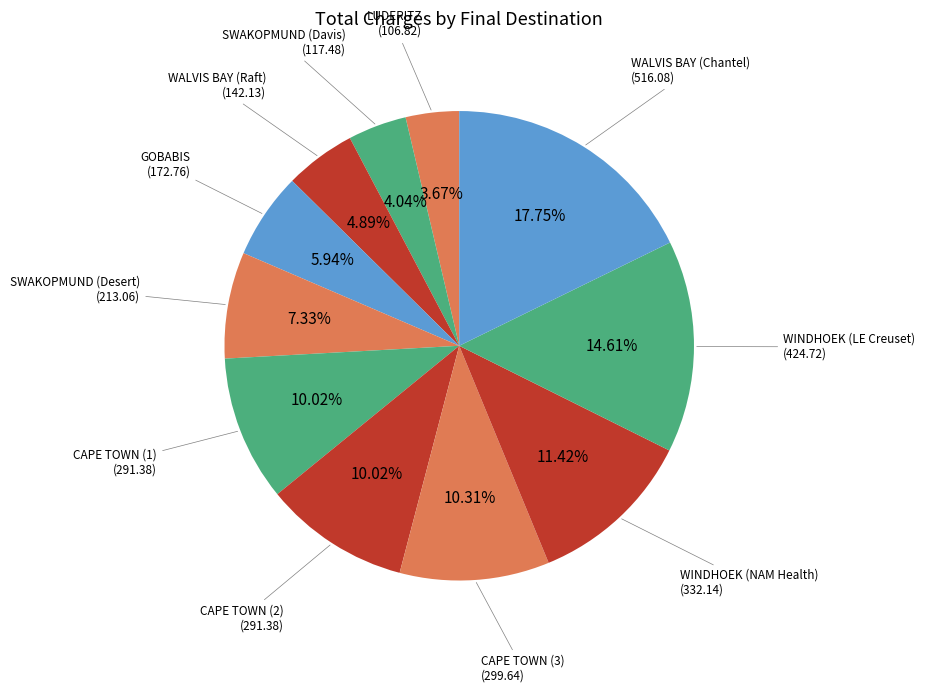

What is the ratio of the value at WINDHOEK (NAM Health) to the value at GOBABIS?

1.9